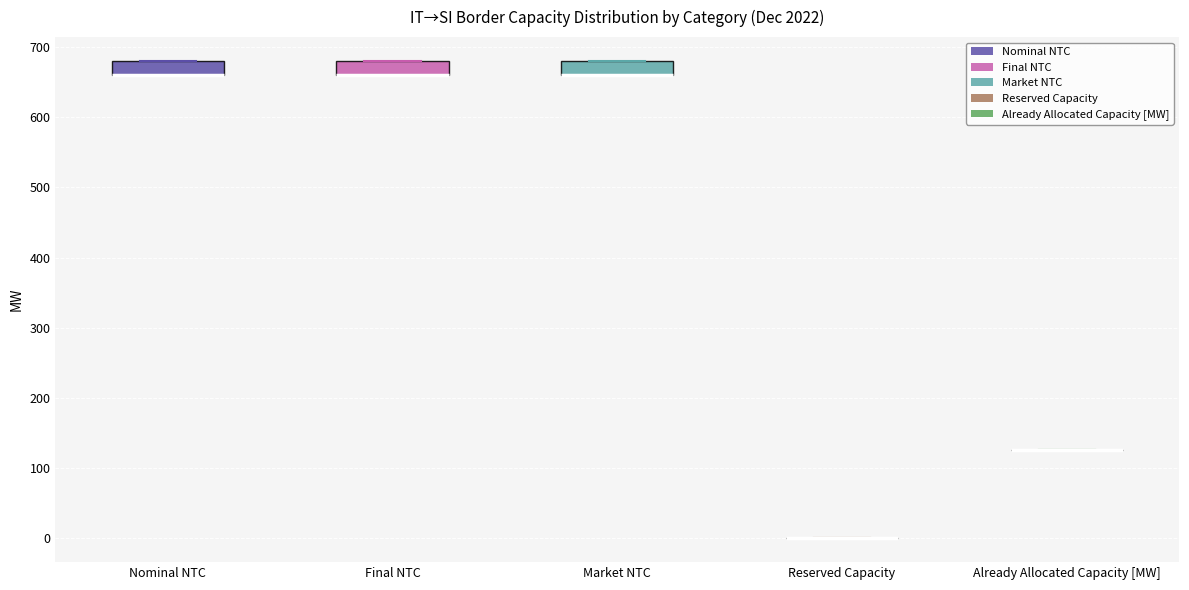

Where is the lower edge of the box for Market NTC on the y-axis? The values are not printed on the chart, so give them approximately, as read against the axis.

660